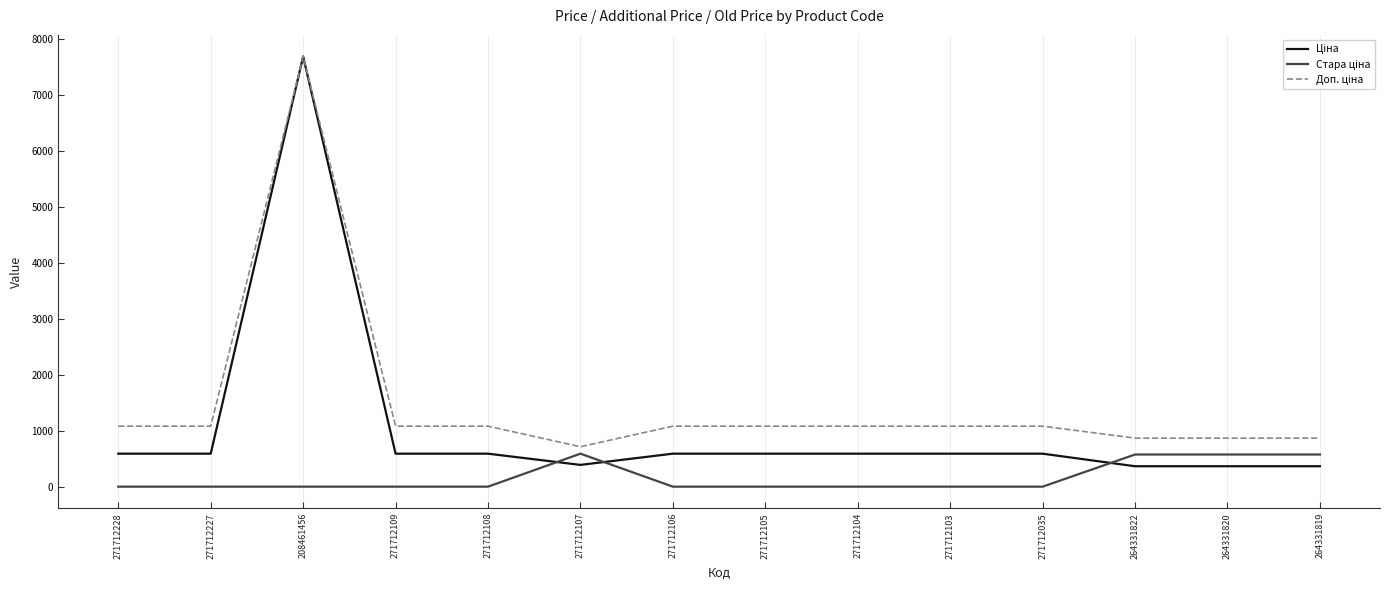

What is the spread (max minus min) of values at 271712105?

1081.7